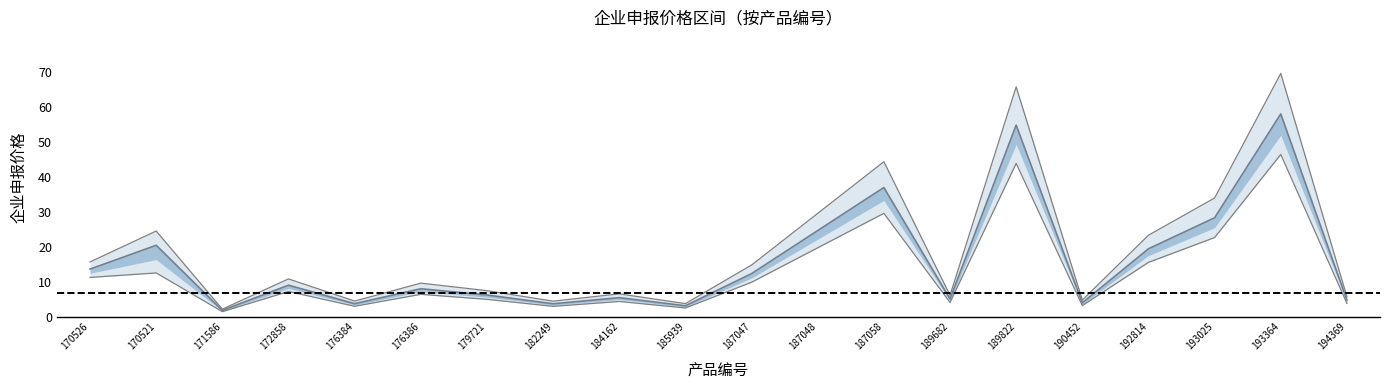

How many interior local peaks does the mid_lower series have?

7